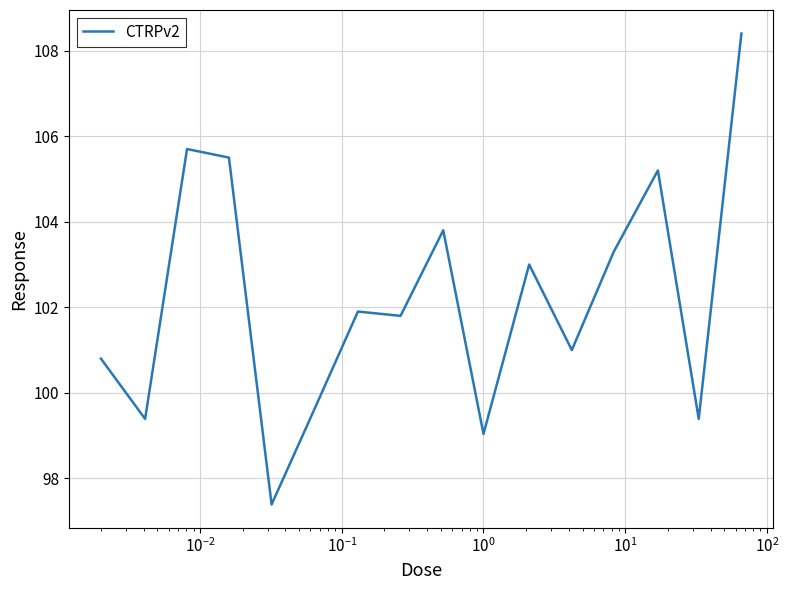

What is the difference between the maximum and minimum values?

11.0